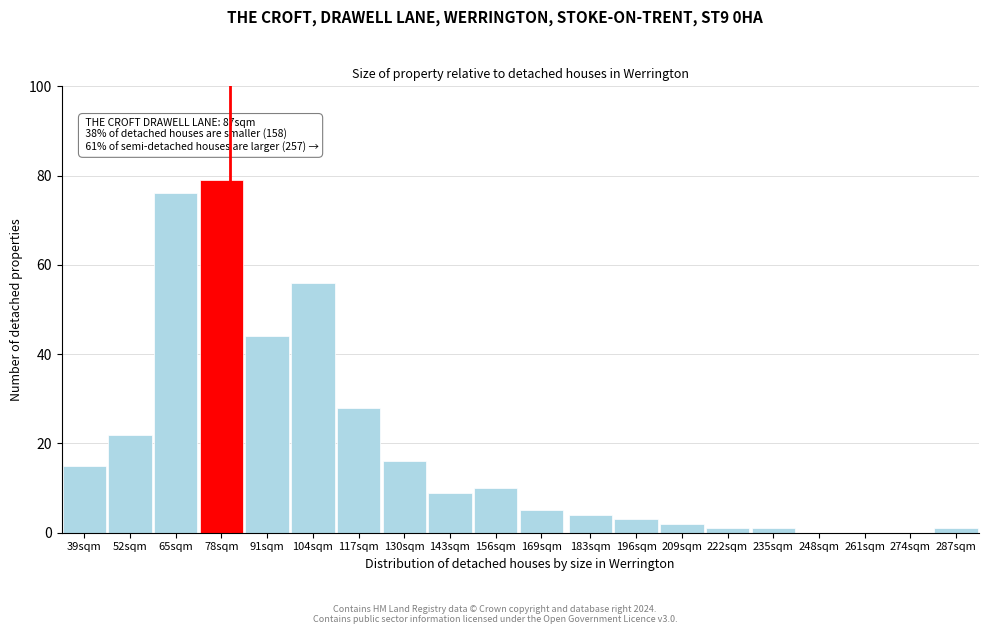

Reading right to left, list all the values displayed in this chart.

287sqm=1	274sqm=0	261sqm=0	248sqm=0	235sqm=1	222sqm=1	209sqm=2	196sqm=3	183sqm=4	169sqm=5	156sqm=10	143sqm=9	130sqm=16	117sqm=28	104sqm=56	91sqm=44	78sqm=79	65sqm=76	52sqm=22	39sqm=15